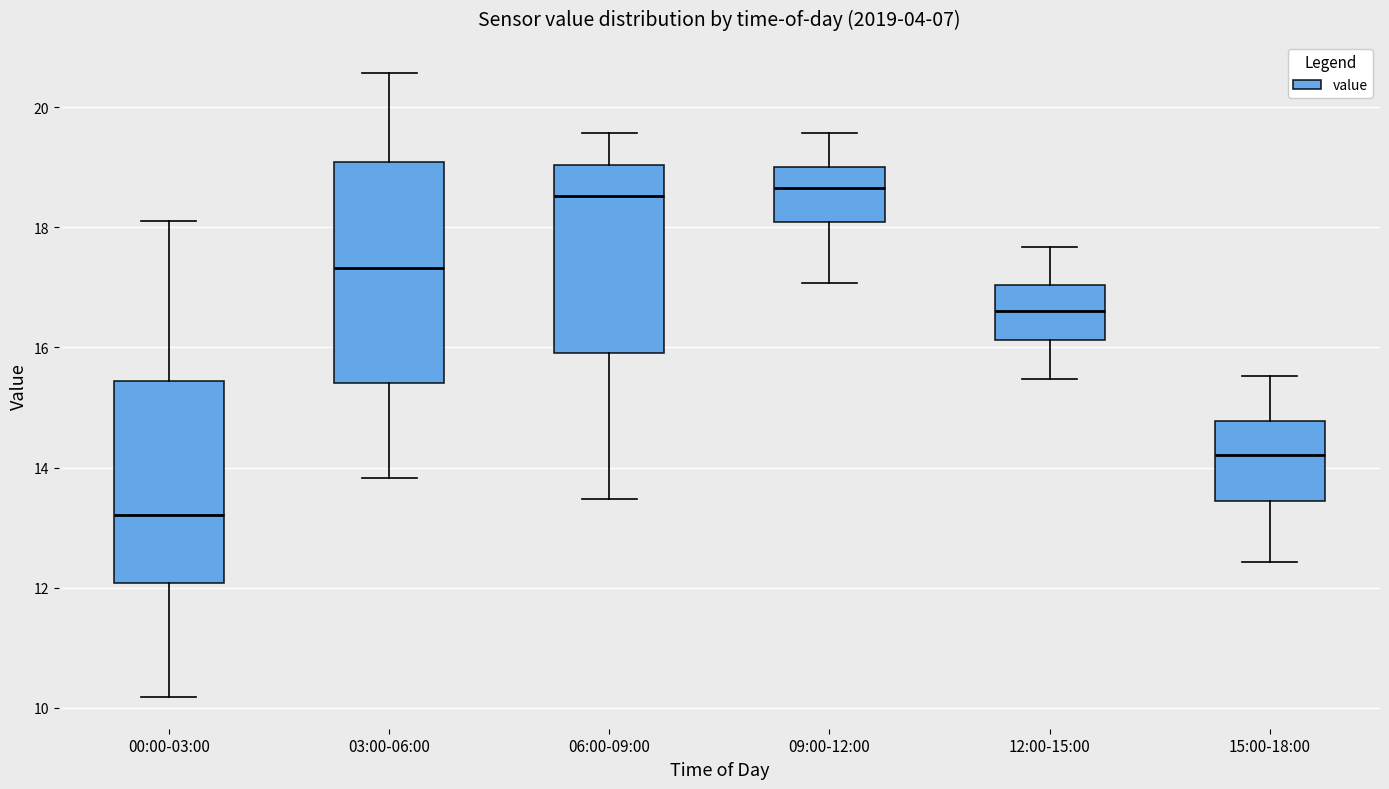

Which box has the lowest median line?

00:00-03:00